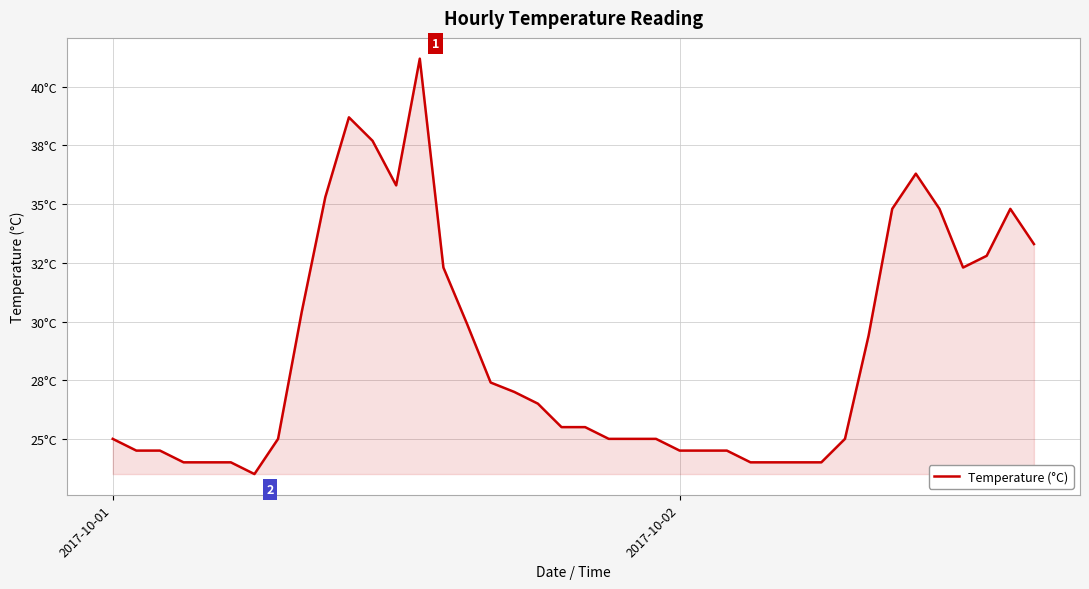

What is the label of the 29th point from the right?

11